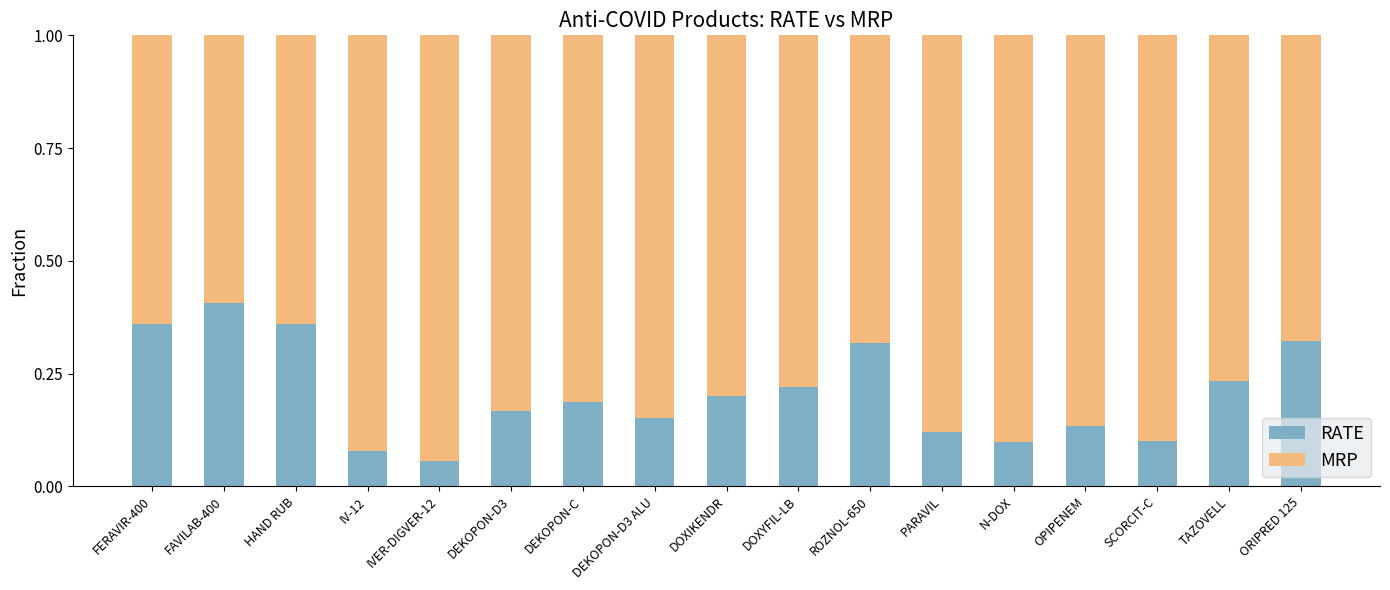

Count the number of data series in this chart.

2